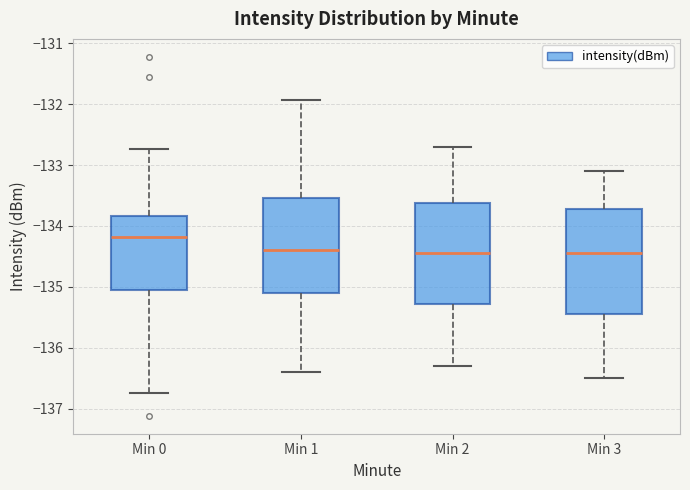

Where does the median line of the box for Min 2 sit on the y-axis? The values are not printed on the chart, so give them approximately, as read against the axis.

-134.4